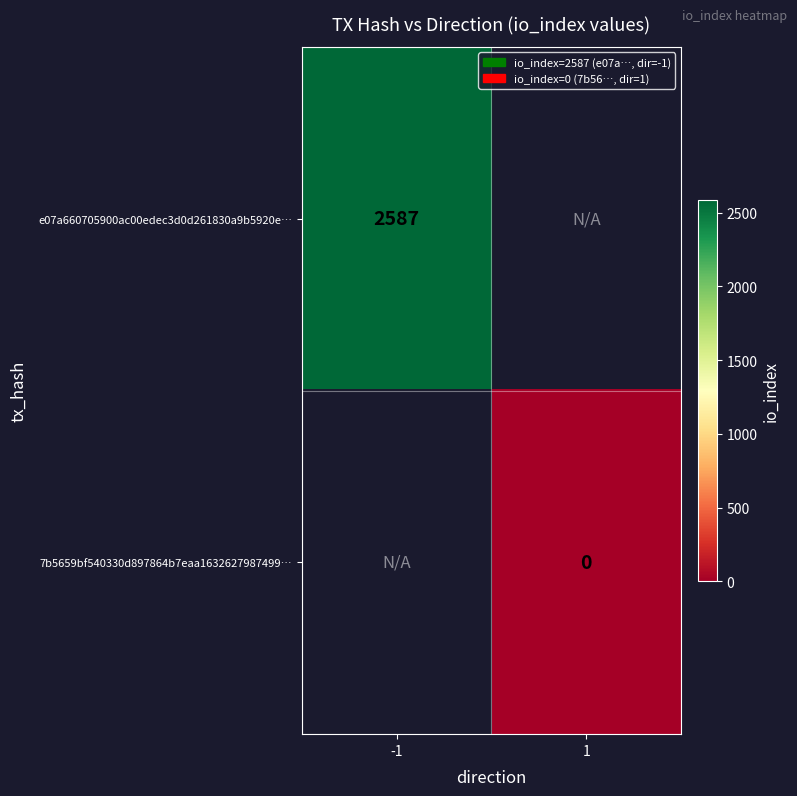

At how many categories does at least one series exceed 220?

1